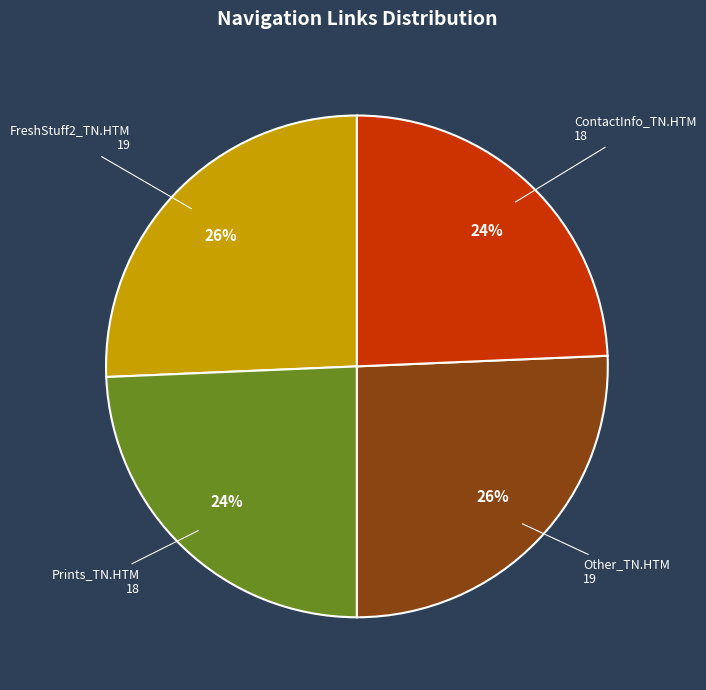

To the nearest percent, what is the average slice percentage?

25%